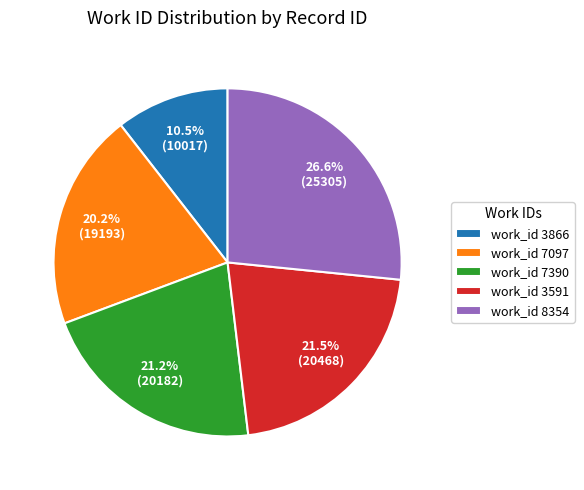

How much of the chart is everything except work_id 8354?

73.4%